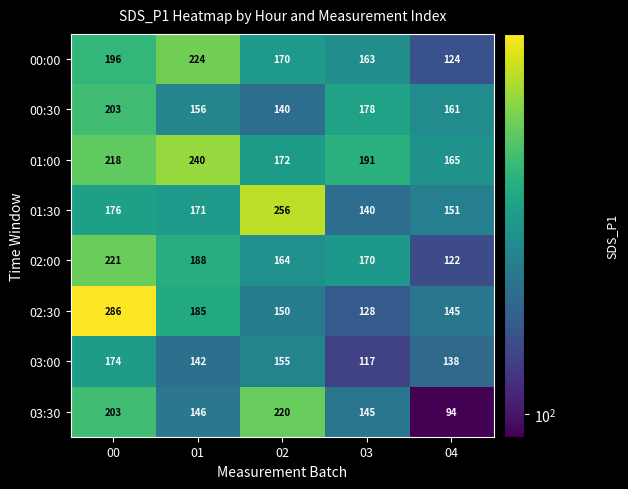

Rank the series by their maximum value, from lowest to highest.

03:00, 00:30, 03:30, 02:00, 00:00, 01:00, 01:30, 02:30